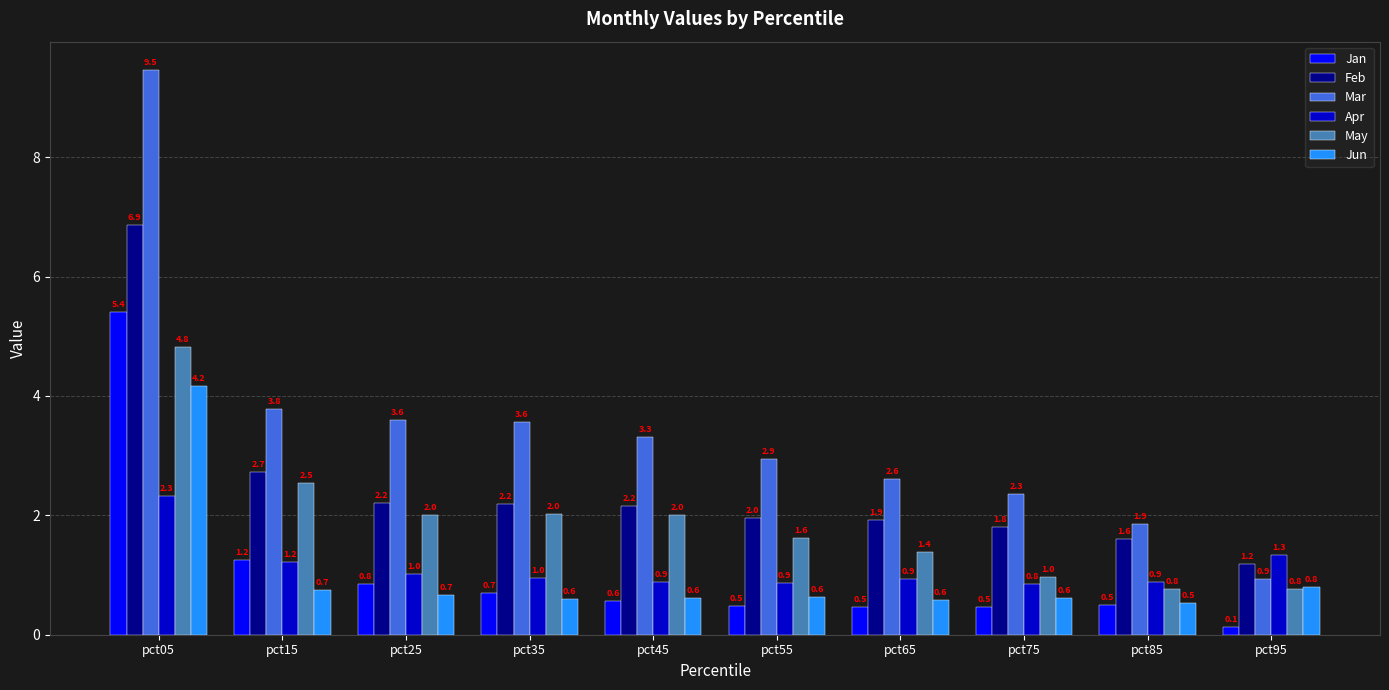

Are the bars horizontal?

No